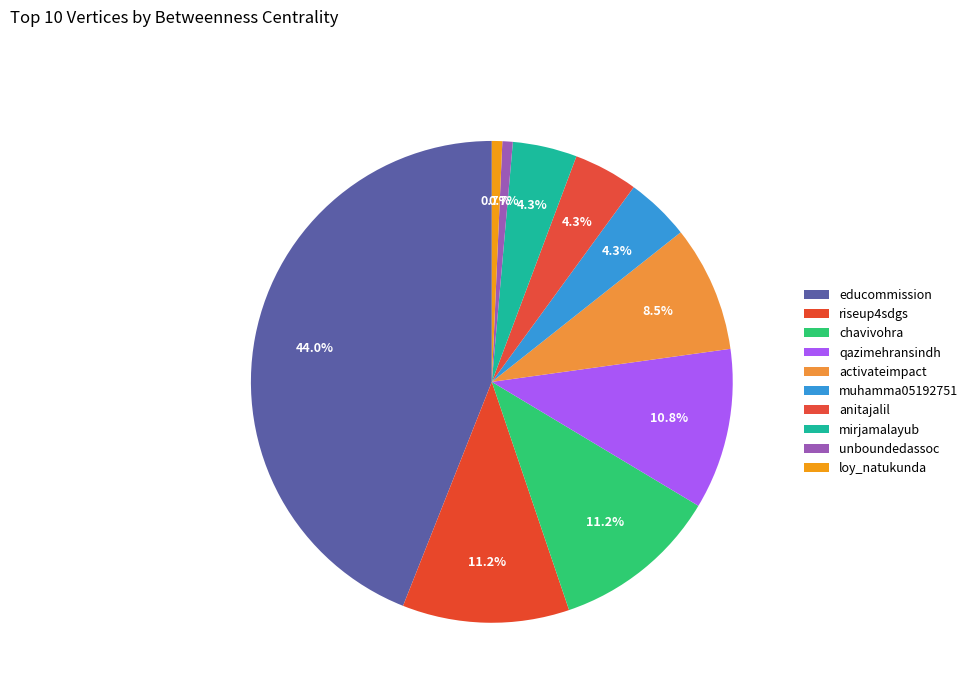

Is chavivohra the majority of the pie?

No